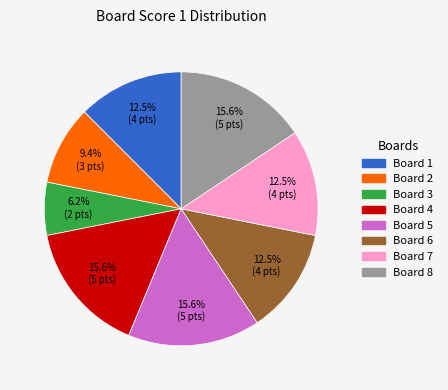

Is Board 8 the majority of the pie?

No